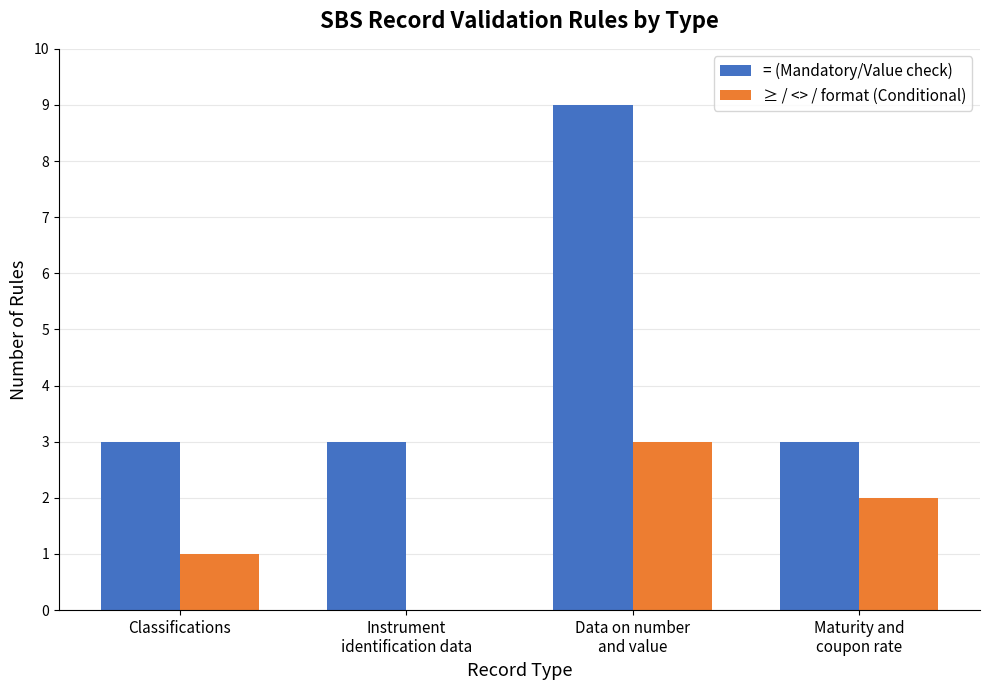

Is it true that ≥ / <> / format (Conditional) equals 1 at Classifications?

True